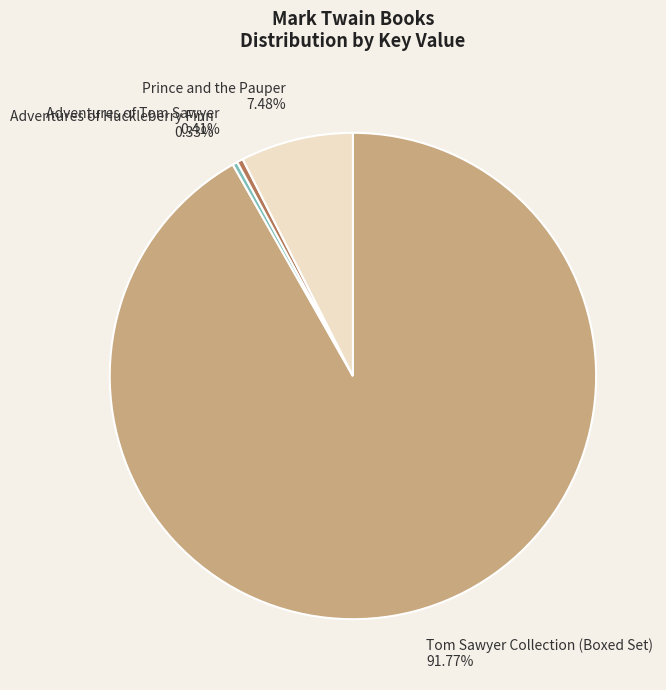

The Tom Sawyer Collection (Boxed Set) slice represents 99% of the pie. True or false?

False